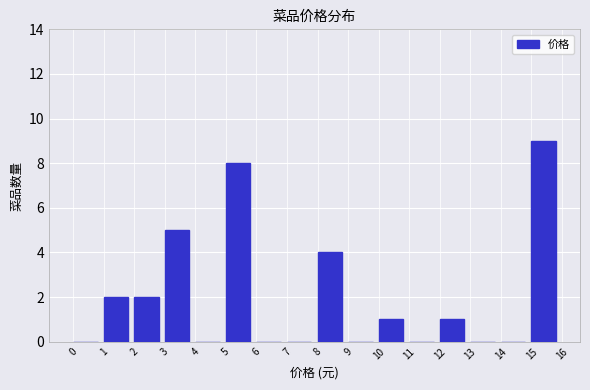

Over which range of the x-axis is the bar tallest?

15 to 16